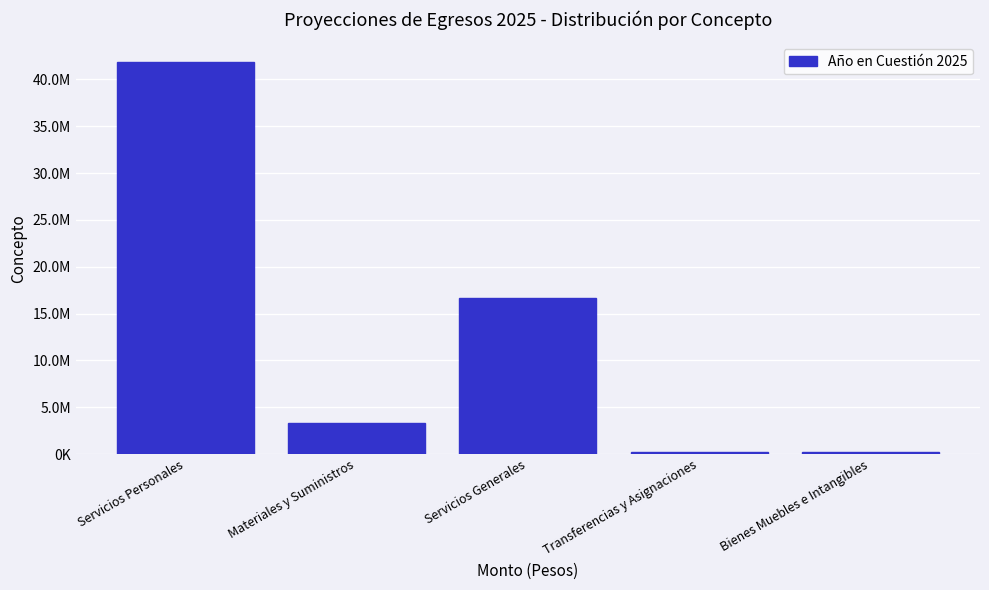

Are the bars horizontal?

No